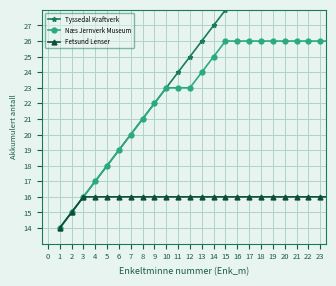

Between 7 and 19, which series saw the biggest shift?

Tyssedal Kraftverk